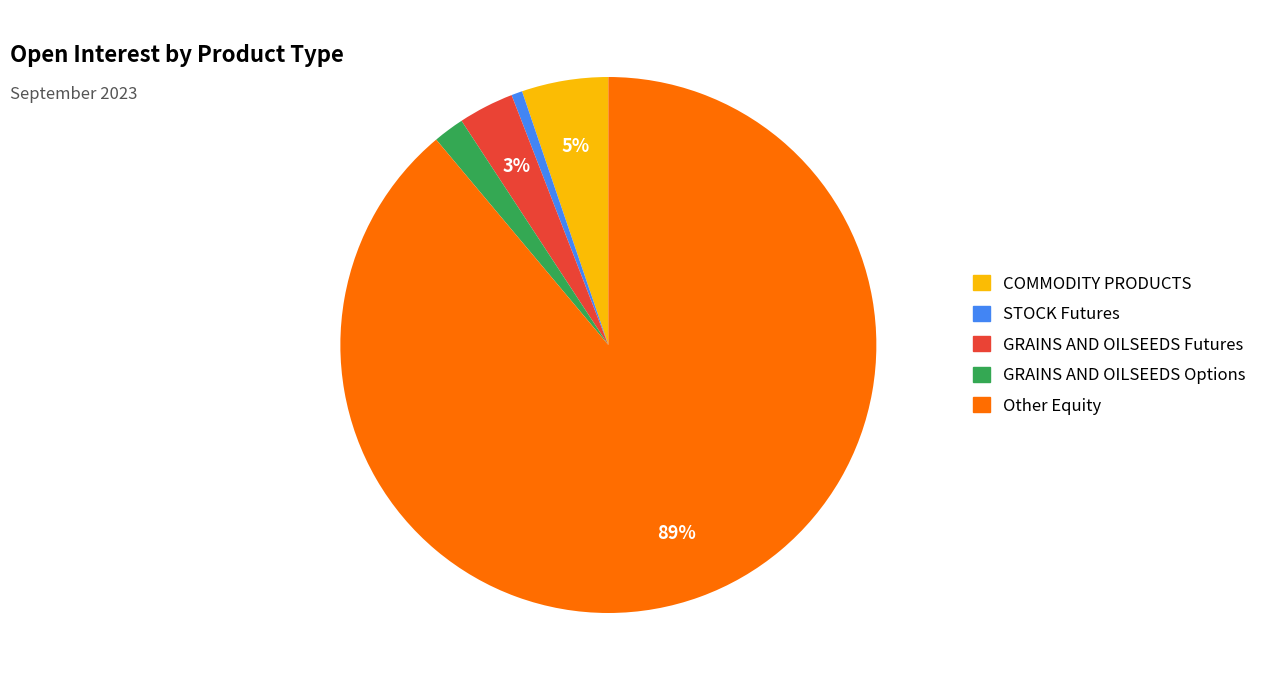

Is there a majority slice in this chart?

Yes